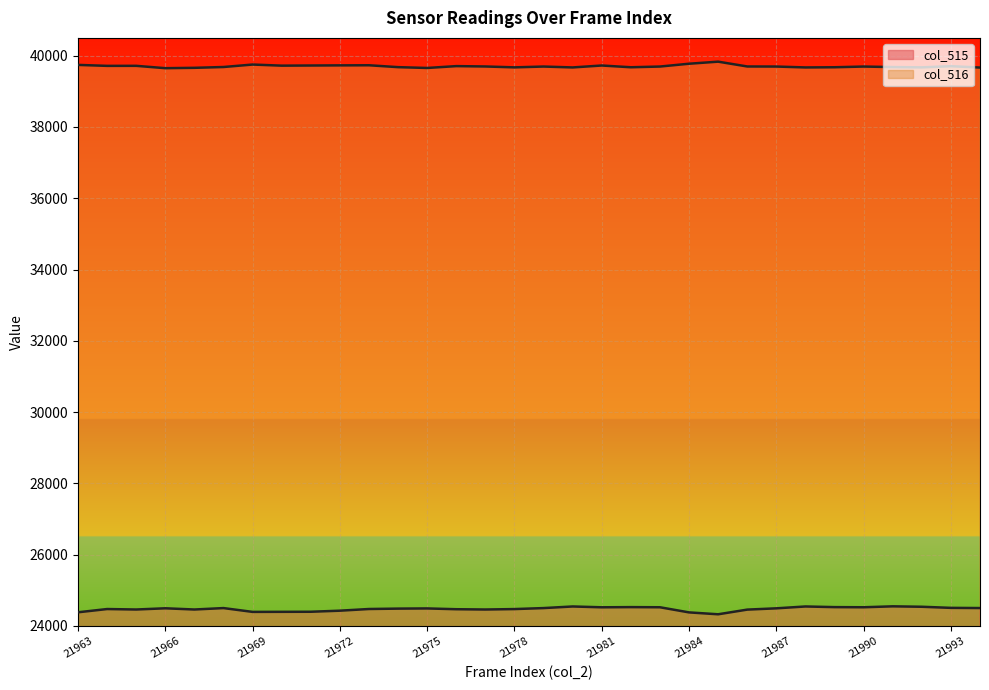

The value of col_515 at 21989 is 24528. True or false?

True